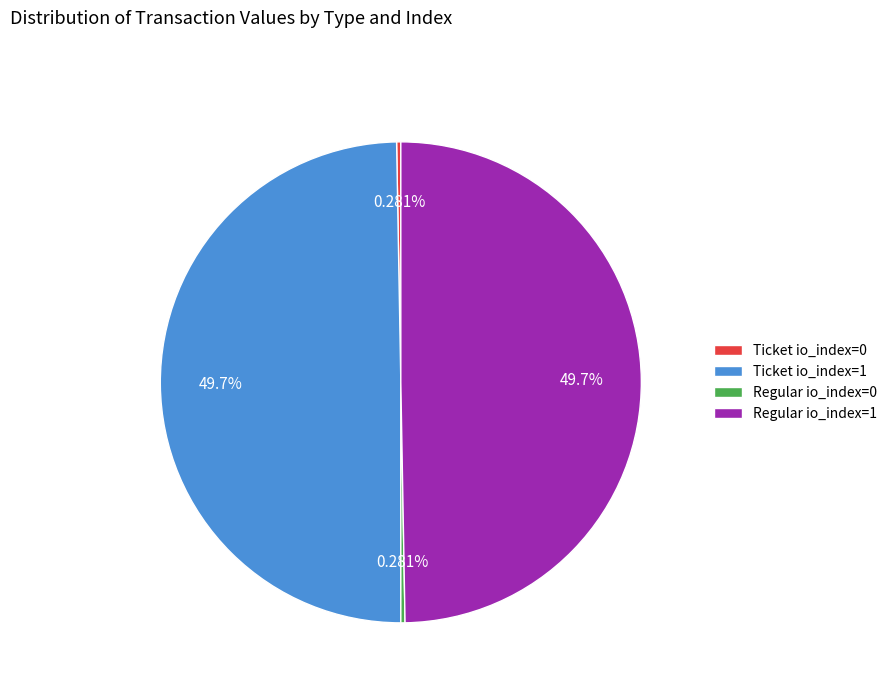

Is Regular io_index=0 the majority of the pie?

No